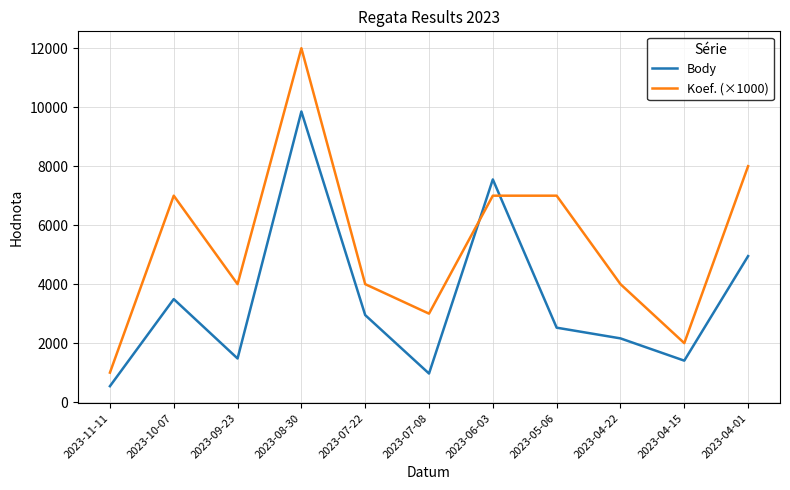

What is the difference between the highest and lowest values at 2023-04-01?

3049